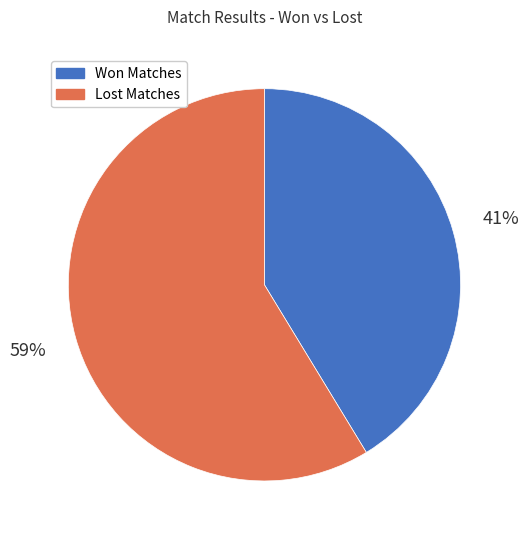

How many slices are in this pie chart?

2